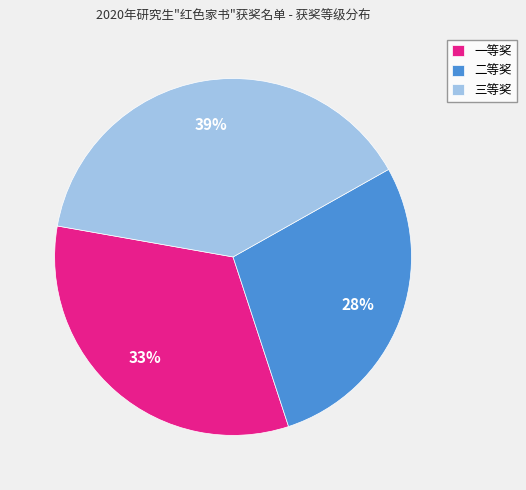

Is the sum of 三等奖 and 一等奖 greater than half?

Yes